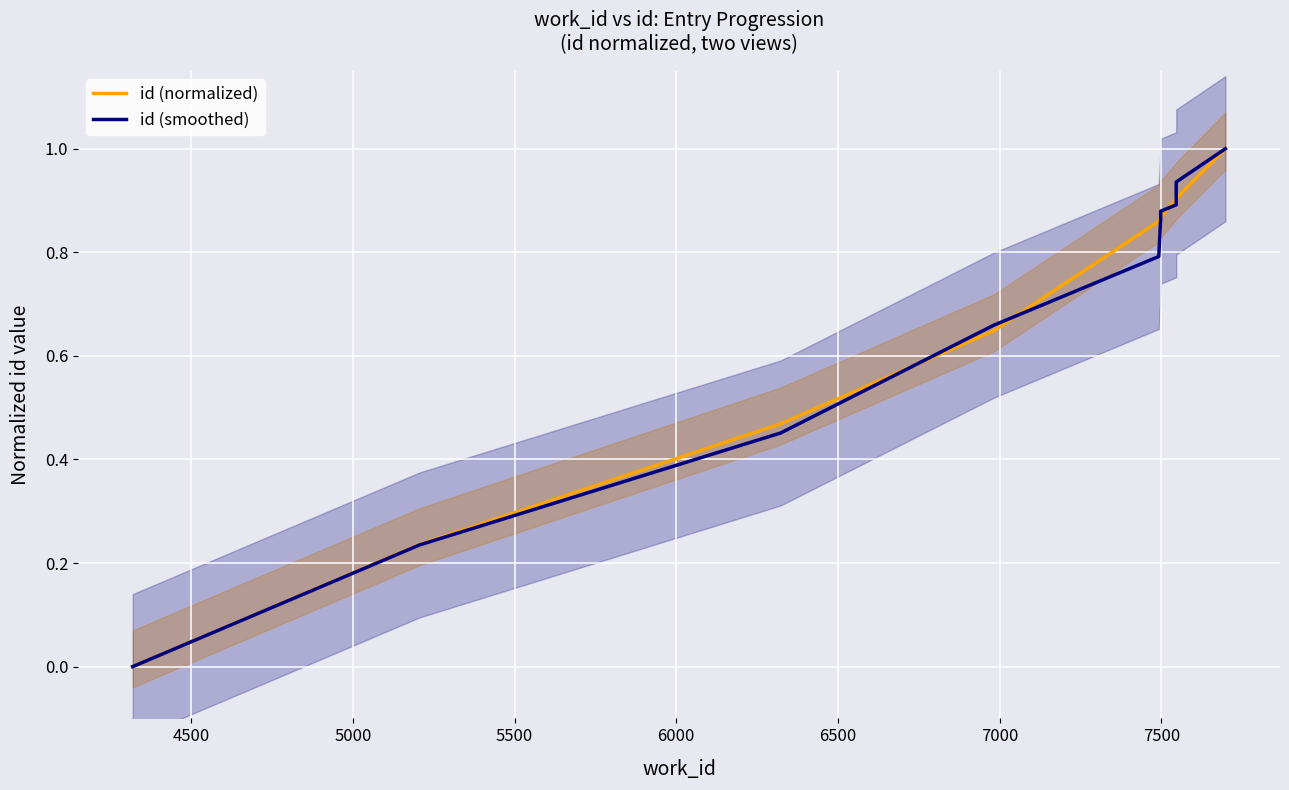

True or false: id (smoothed) has more than 1 points higher than both neighbors.

False